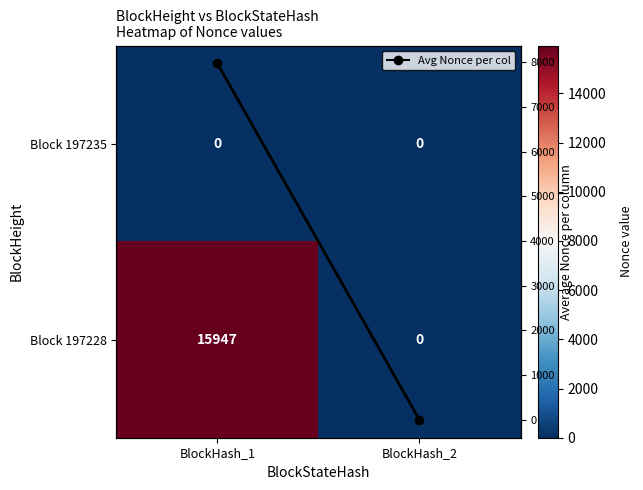

Is the value of Block 197228 at BlockHash_1 greater than the value of Block 197235 at BlockHash_1?

Yes